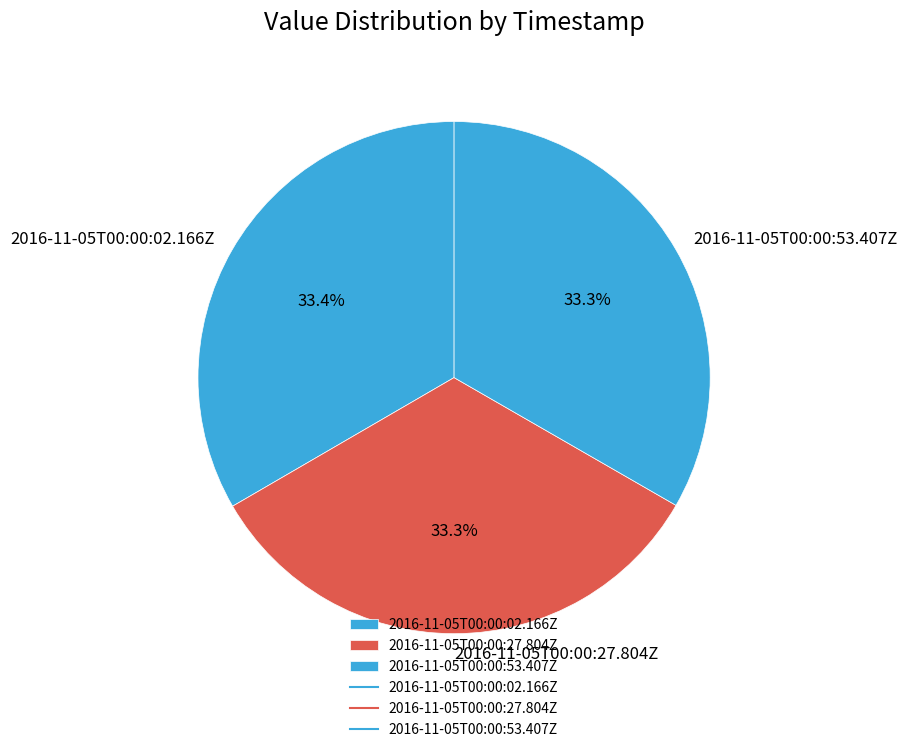

To the nearest percent, what portion does 2016-11-05T00:00:02.166Z represent?

33%